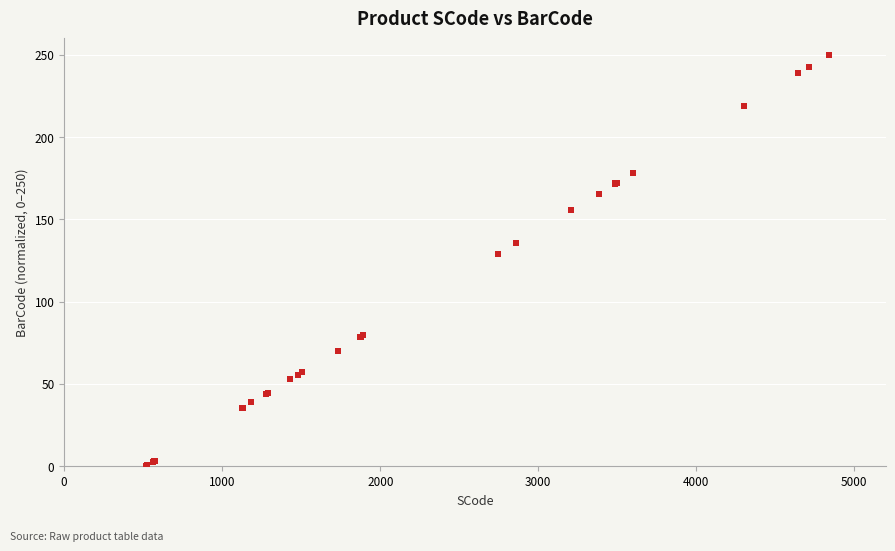

What Y value in the scatter plot is closest to 125?

128.9